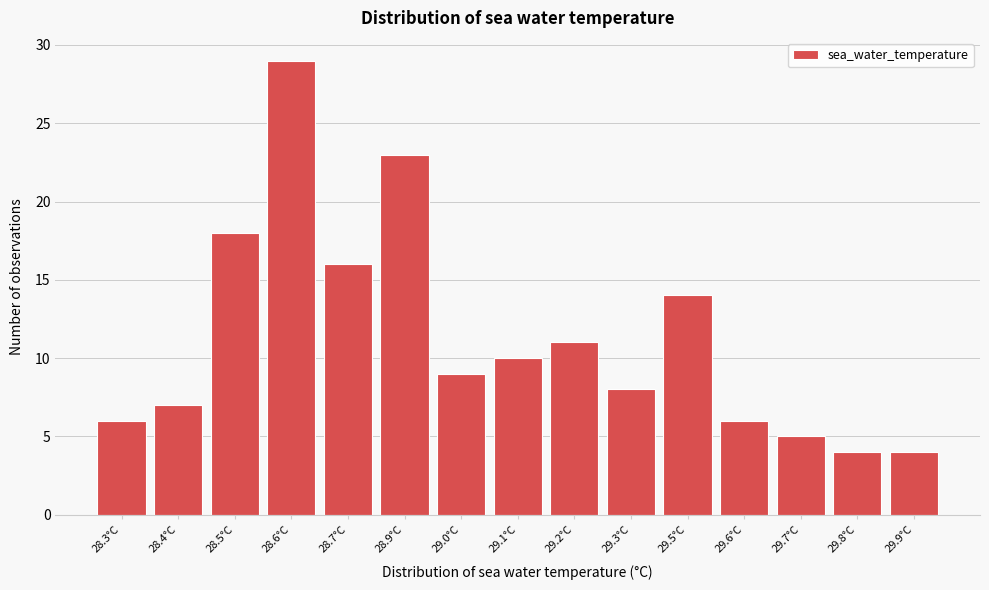

Reading right to left, what are all the values shown in this chart?

4	4	5	6	14	8	11	10	9	23	16	29	18	7	6